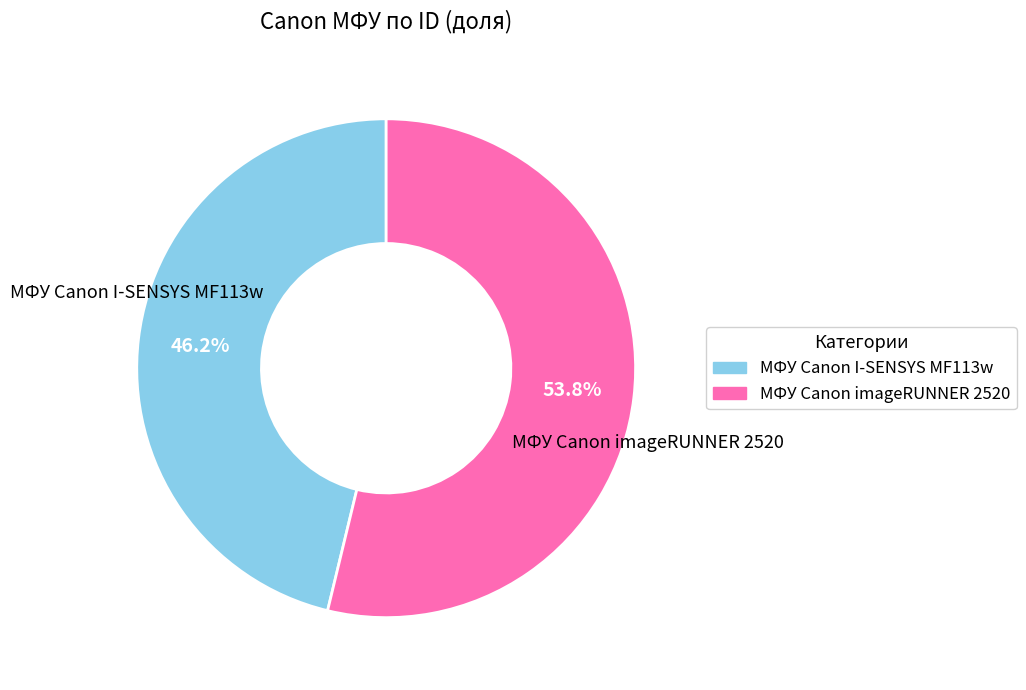

Between МФУ Canon I-SENSYS MF113w and МФУ Canon imageRUNNER 2520, which is larger?

МФУ Canon imageRUNNER 2520